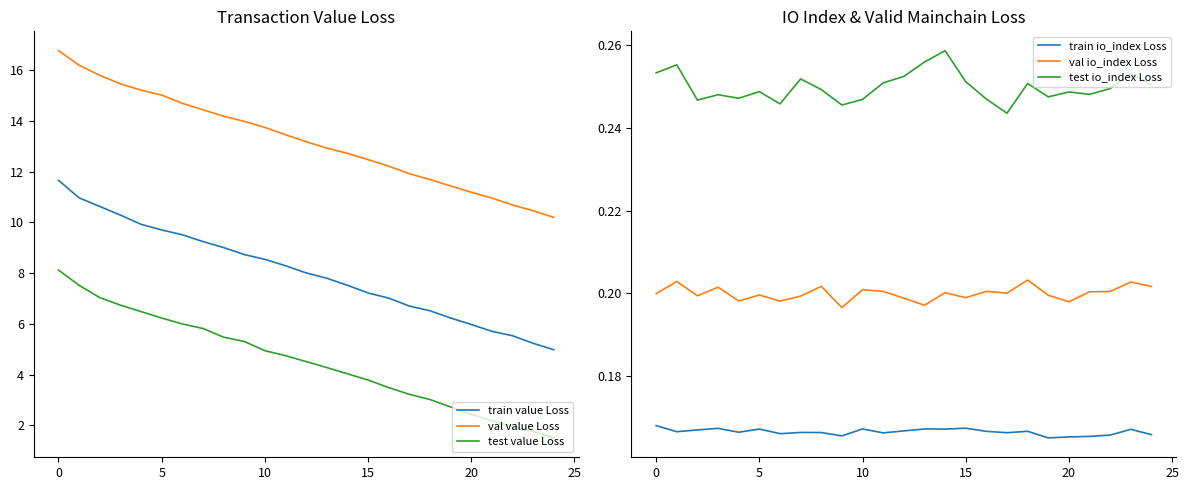

The train io_index Loss series shows 0.2 at 10. True or false?

True